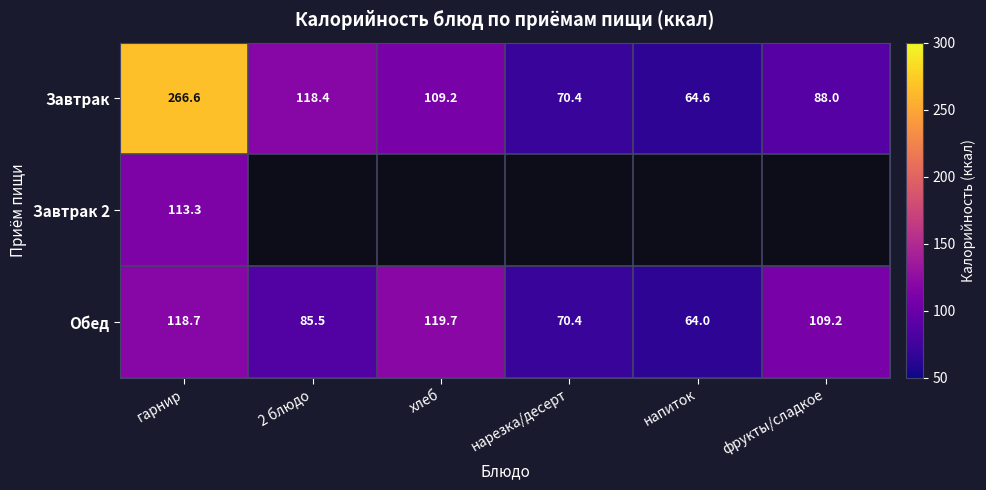

What is the difference between the highest and lowest values at гарнир?

153.3